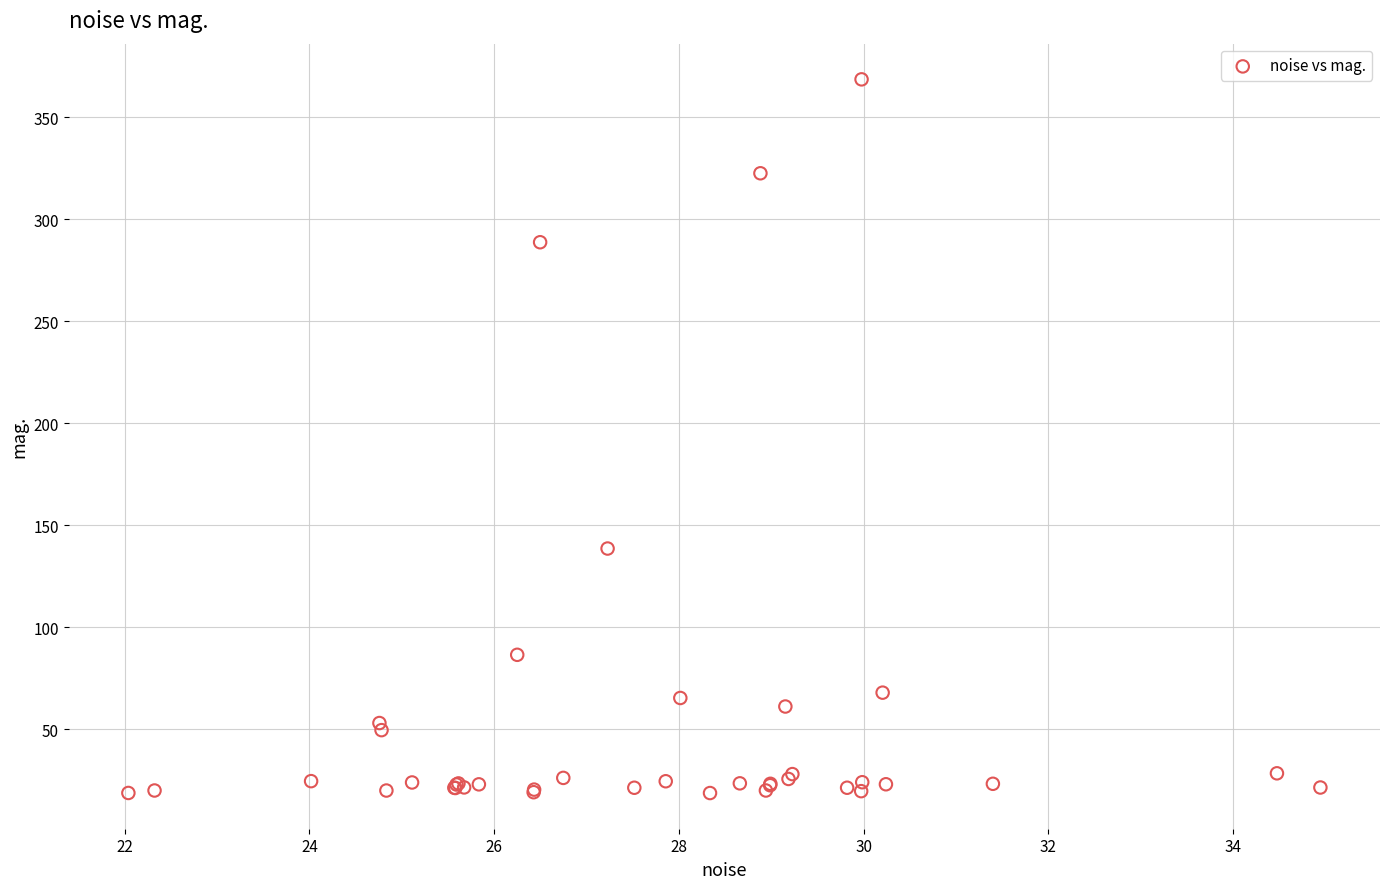

What Y value in the scatter plot is closest to 193?

138.7